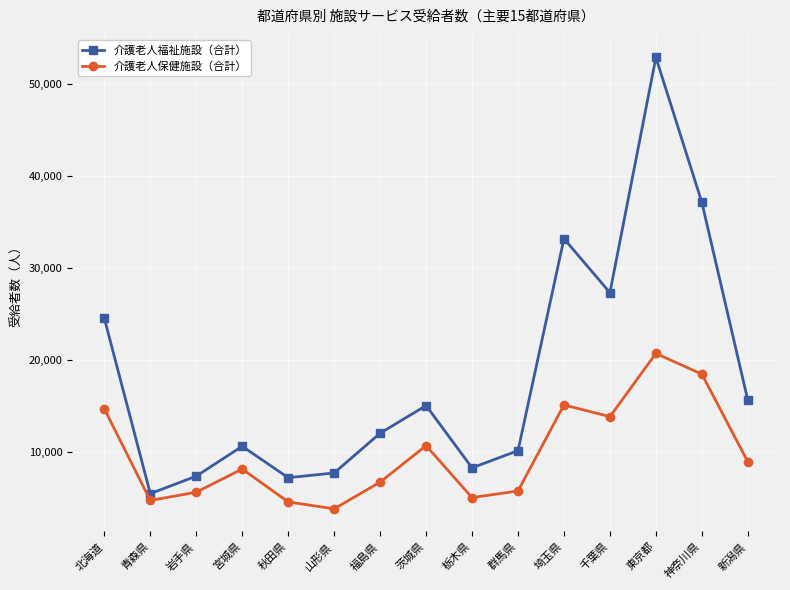

What is the label of the 3rd point from the left?

岩手県